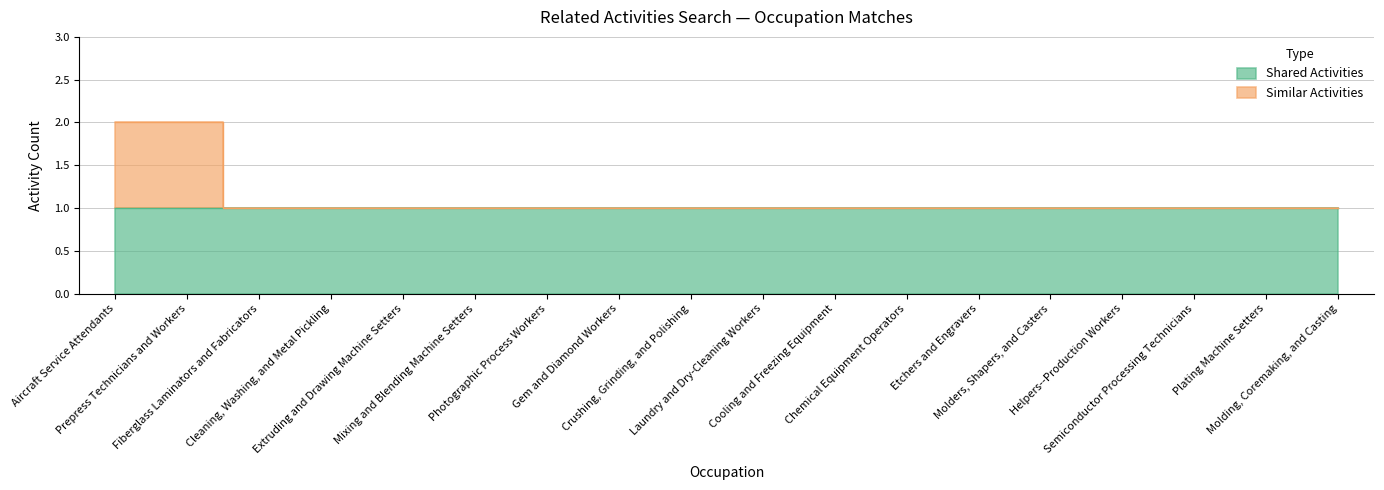

What is the value of the 8th point from the left?

1